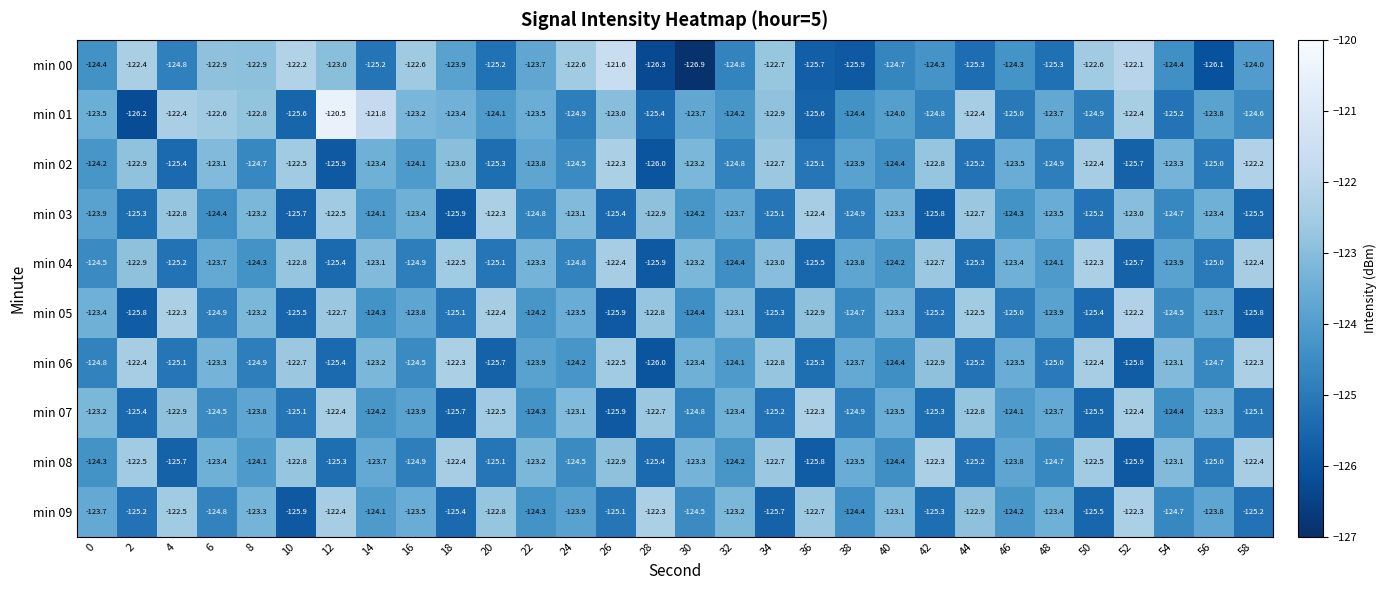

The min 02 series shows -123.5 at 46. True or false?

True